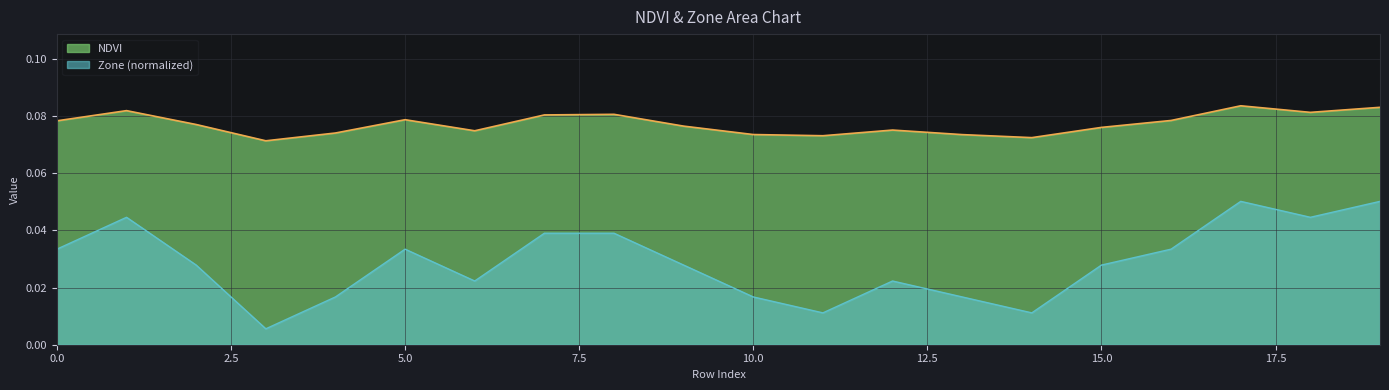

What are all the series names shown in the legend?

NDVI, Zone (normalized)